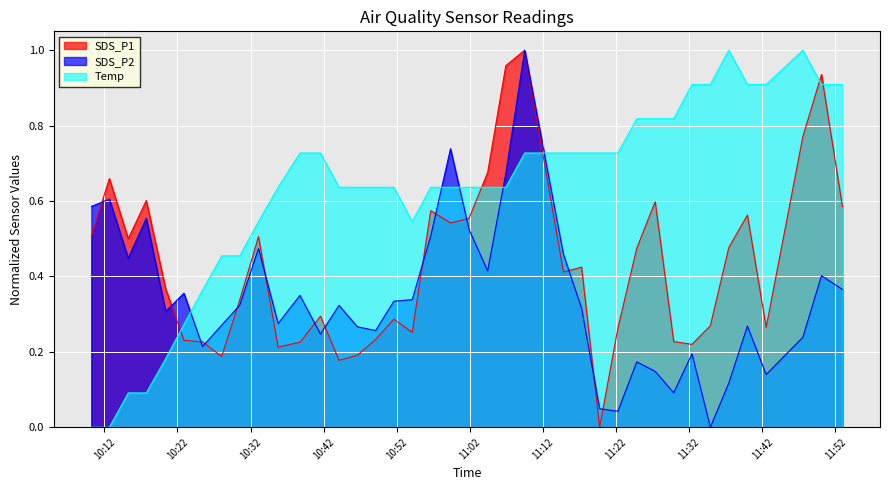

What position from the left is 2021/12/18 10:49:06?

16